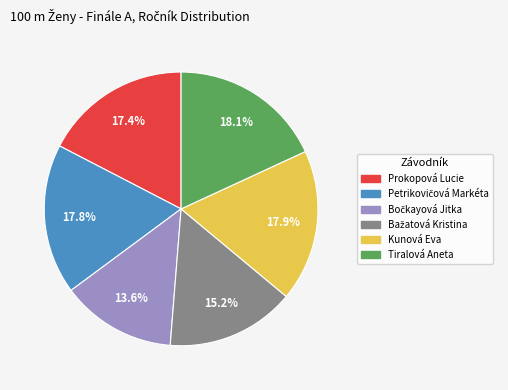

Does any single category account for the majority?

No